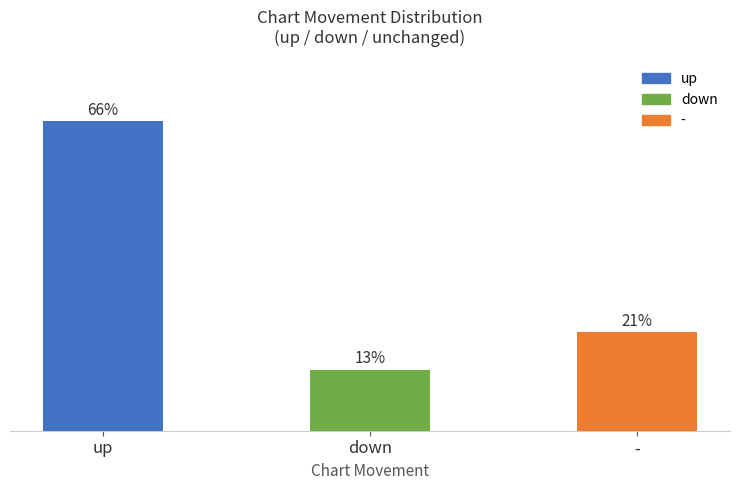

Between down and up, which is larger?

up